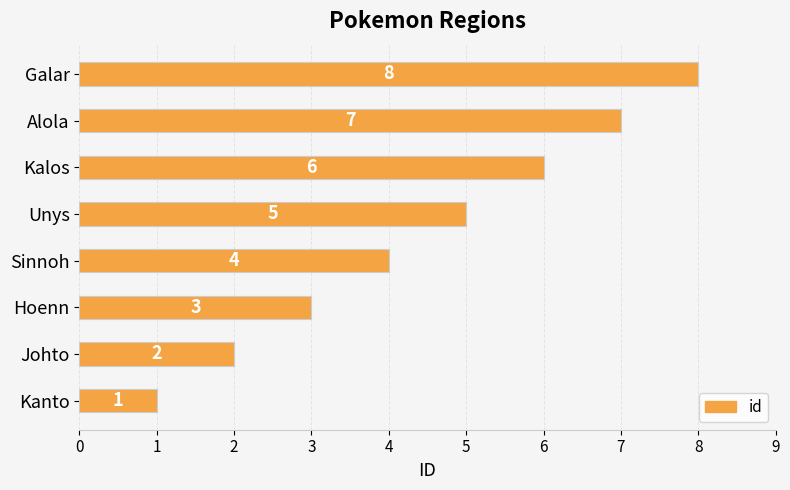

List the labels in order of value, largest first.

Galar, Alola, Kalos, Unys, Sinnoh, Hoenn, Johto, Kanto